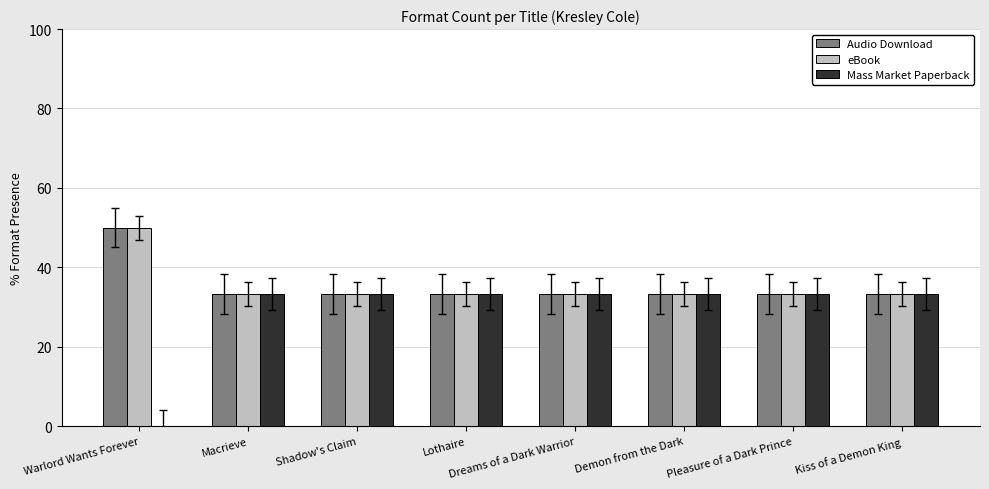

What is the total value across all series at Lothaire?

100.0